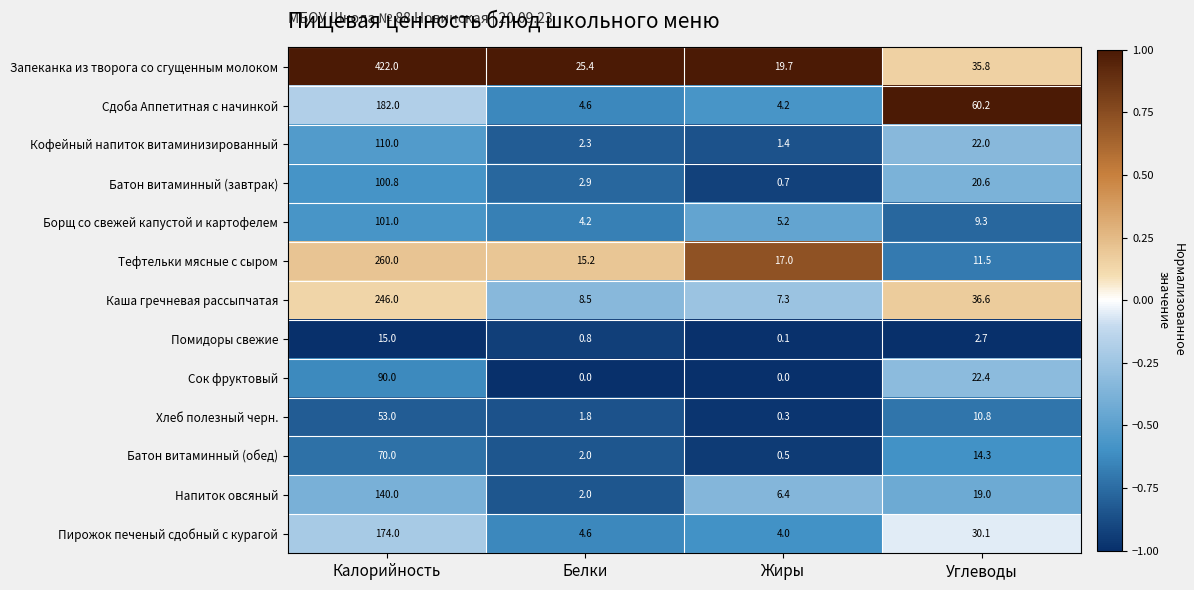

What is the difference between the maximum and minimum values in the Пирожок печеный сдобный с курагой series?

170.0